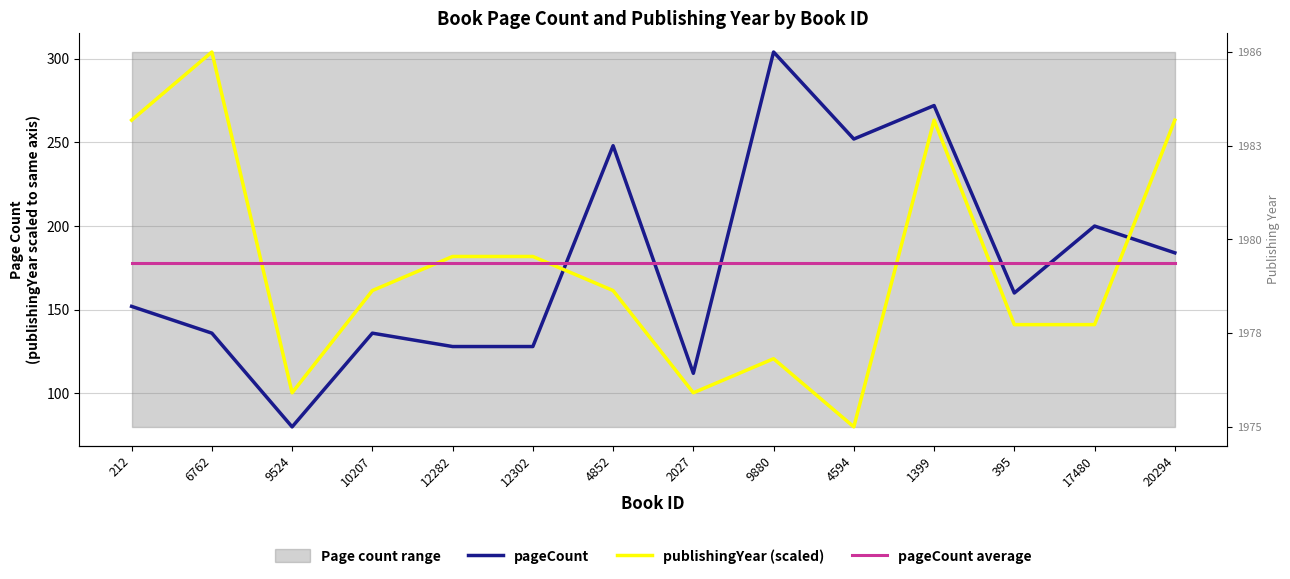

How many data points in pageCount are above 160?

6